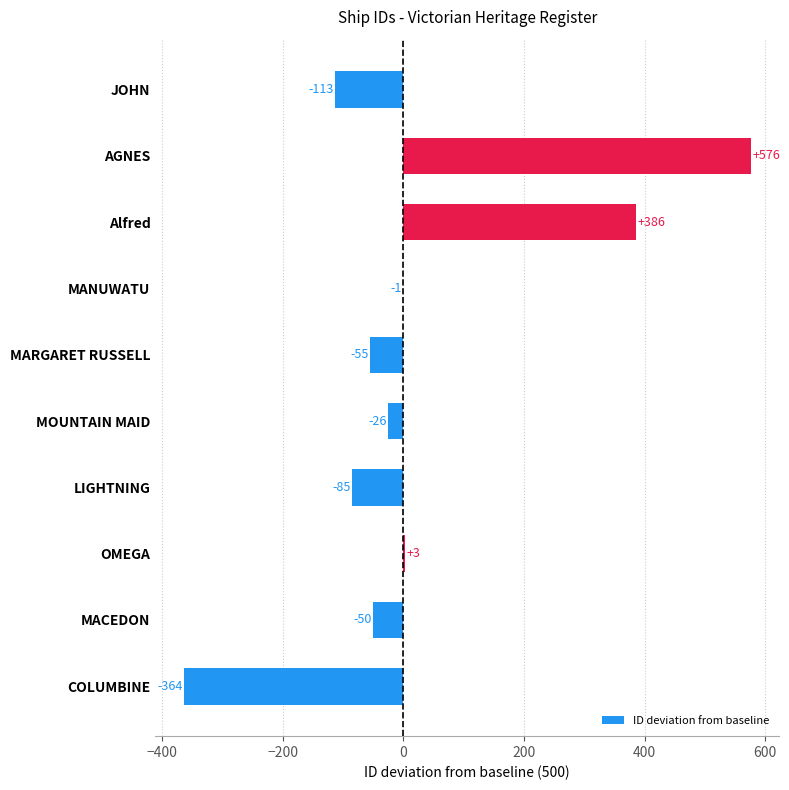

At which label is the value closest to 106?

OMEGA